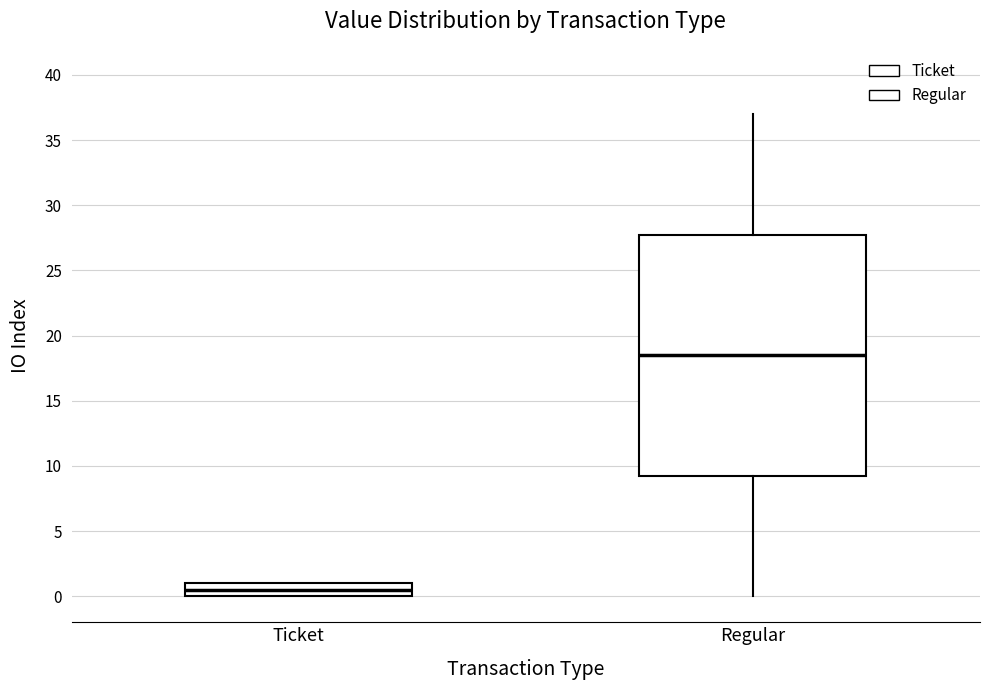

Which box has the lowest median line?

Ticket